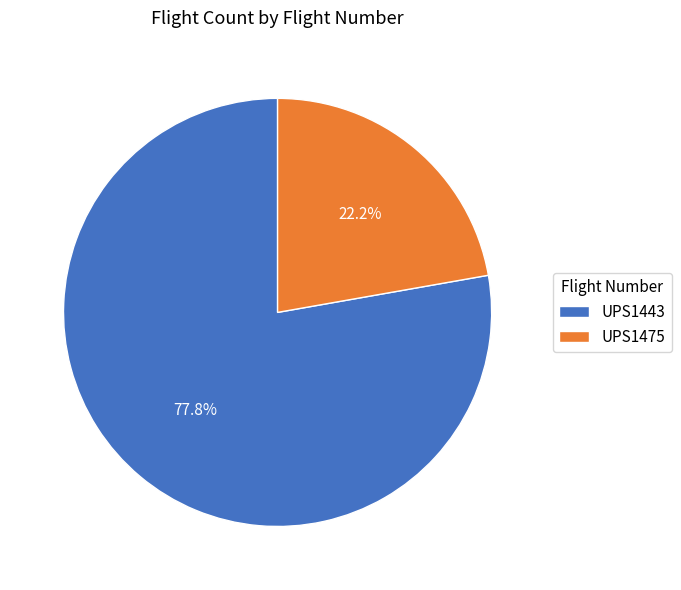

How many slices are in this pie chart?

2